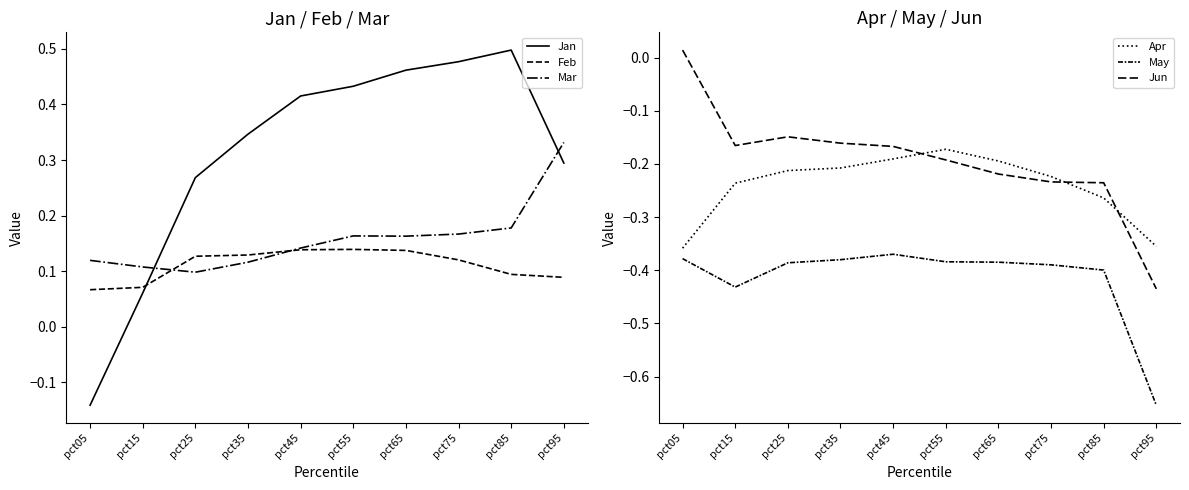

True or false: May and Jan cross at least once.

False